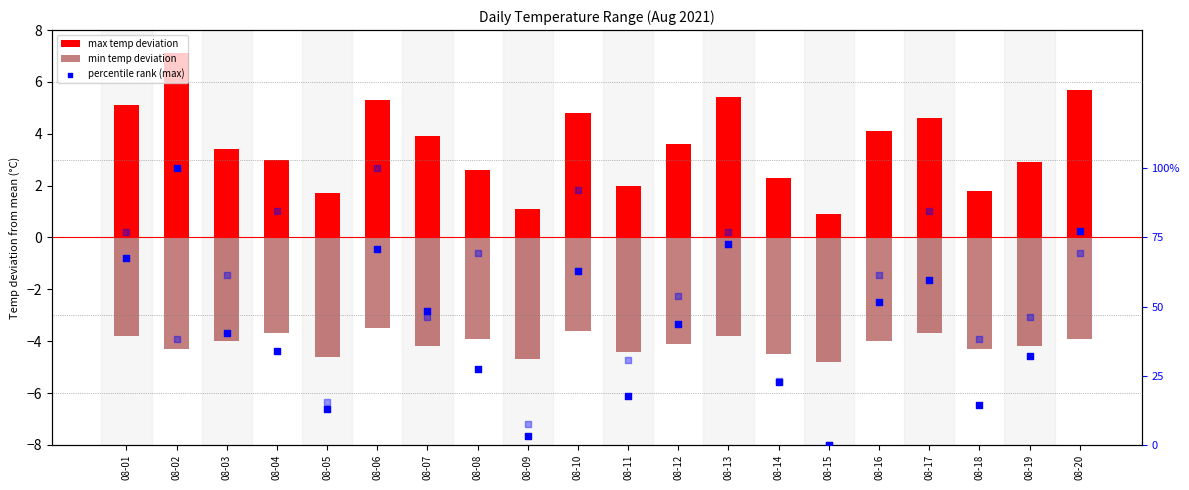

At how many categories does at least one series exceed 5?

5